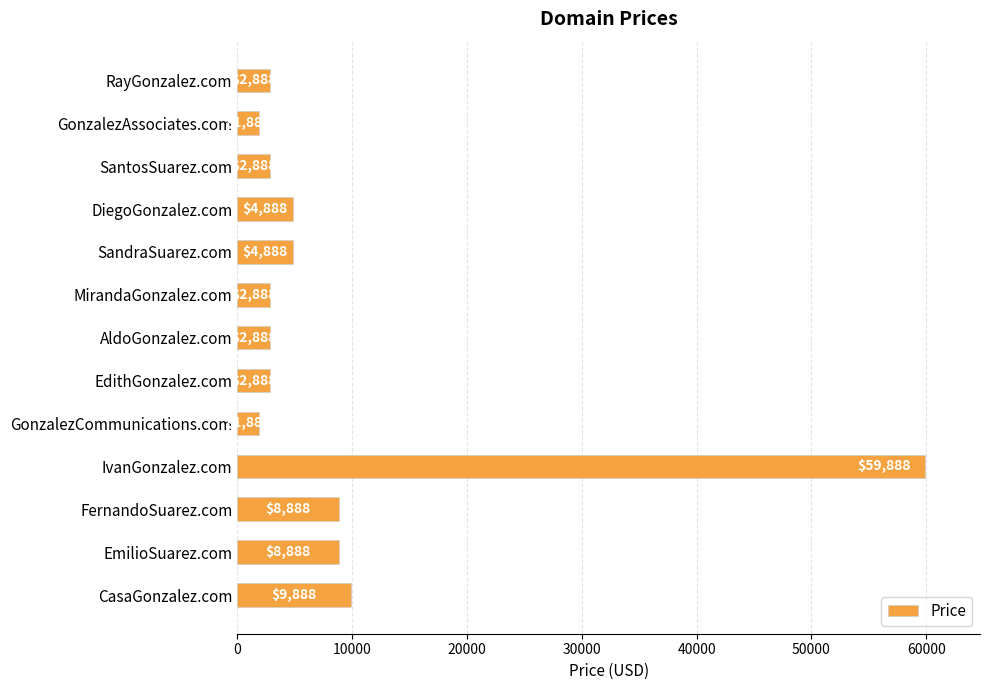

What is the ratio of the value at AldoGonzalez.com to the value at SandraSuarez.com?

0.6